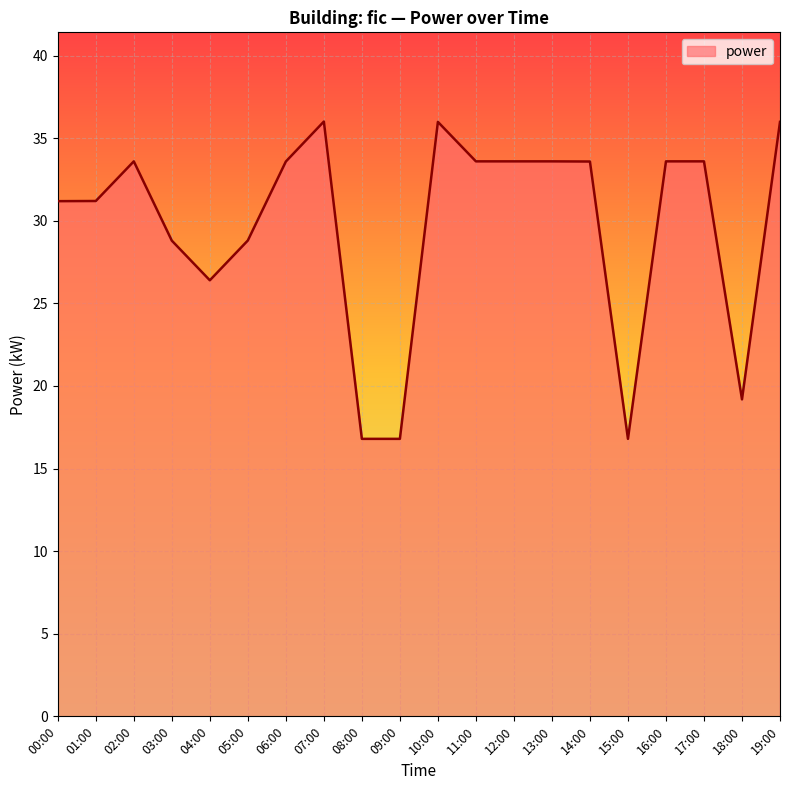

True or false: the data shows 33.6 at 14:00.

True